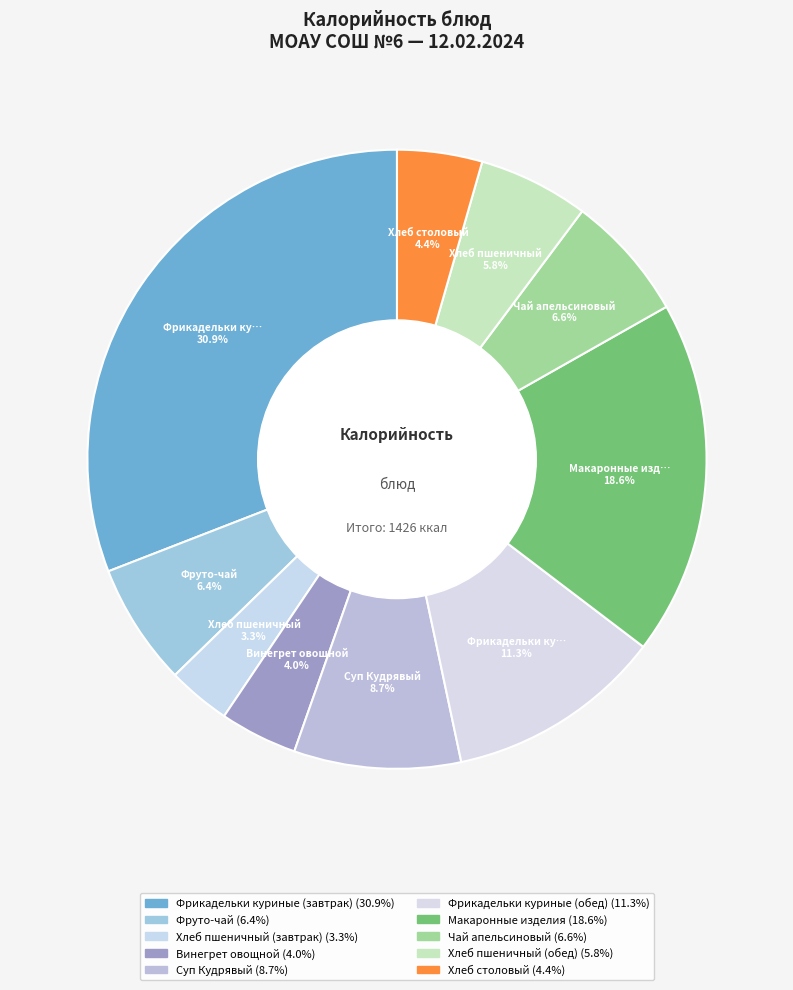

Rank the categories by value from lowest to highest.

Хлеб пшеничный (завтрак), Винегрет овощной, Хлеб столовый, Хлеб пшеничный (обед), Фруто-чай, Чай апельсиновый, Суп Кудрявый, Фрикадельки куриные (обед), Макаронные изделия, Фрикадельки куриные (завтрак)